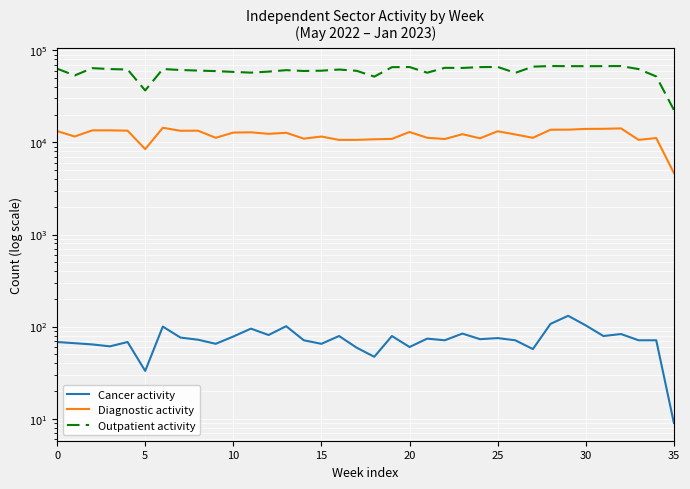

True or false: Diagnostic activity and Cancer activity intersect in this chart.

False